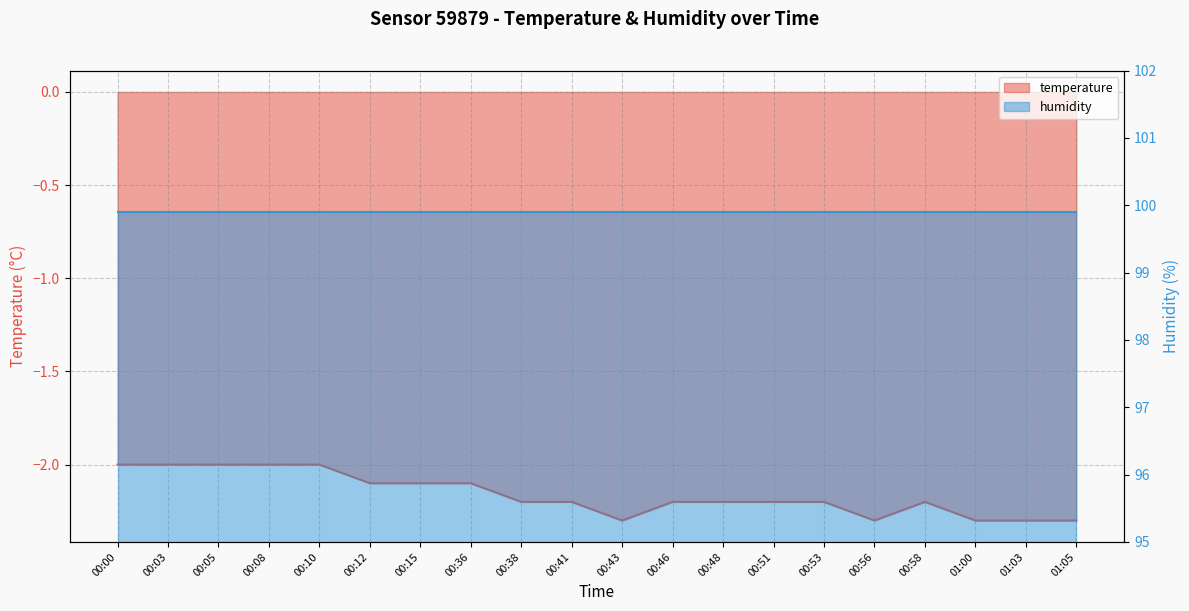

Reading left to right, list all the values displayed in this chart.

-2.0	-2.0	-2.0	-2.0	-2.0	-2.1	-2.1	-2.1	-2.2	-2.2	-2.3	-2.2	-2.2	-2.2	-2.2	-2.3	-2.2	-2.3	-2.3	-2.3